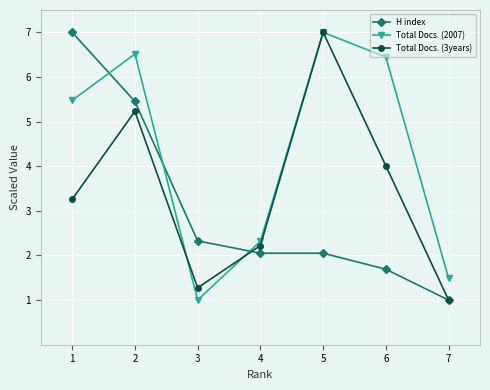

Does the chart have visible grid lines?

Yes